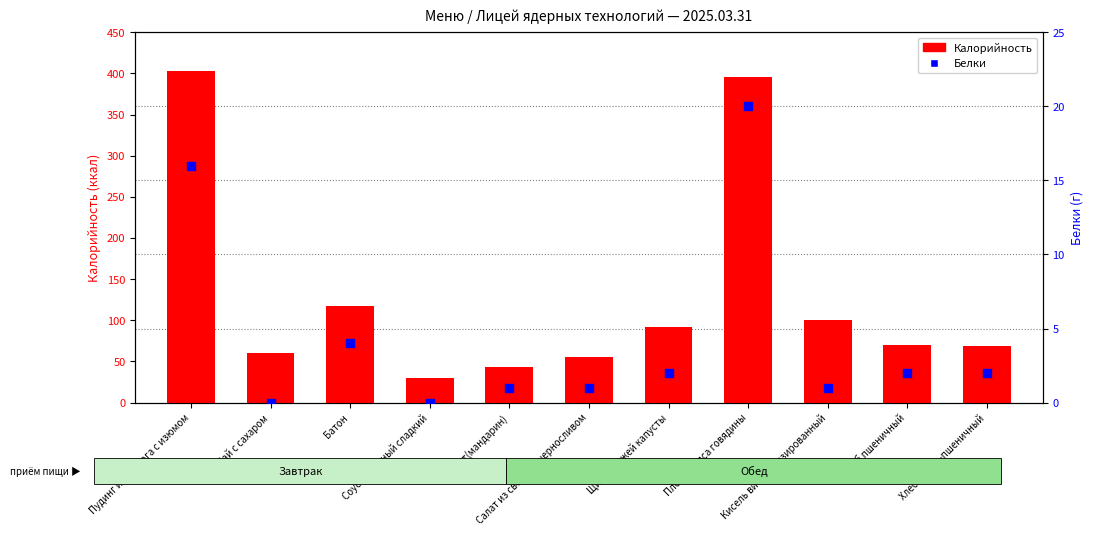

Which series has the largest Y range (max minus min)?

Калорийность